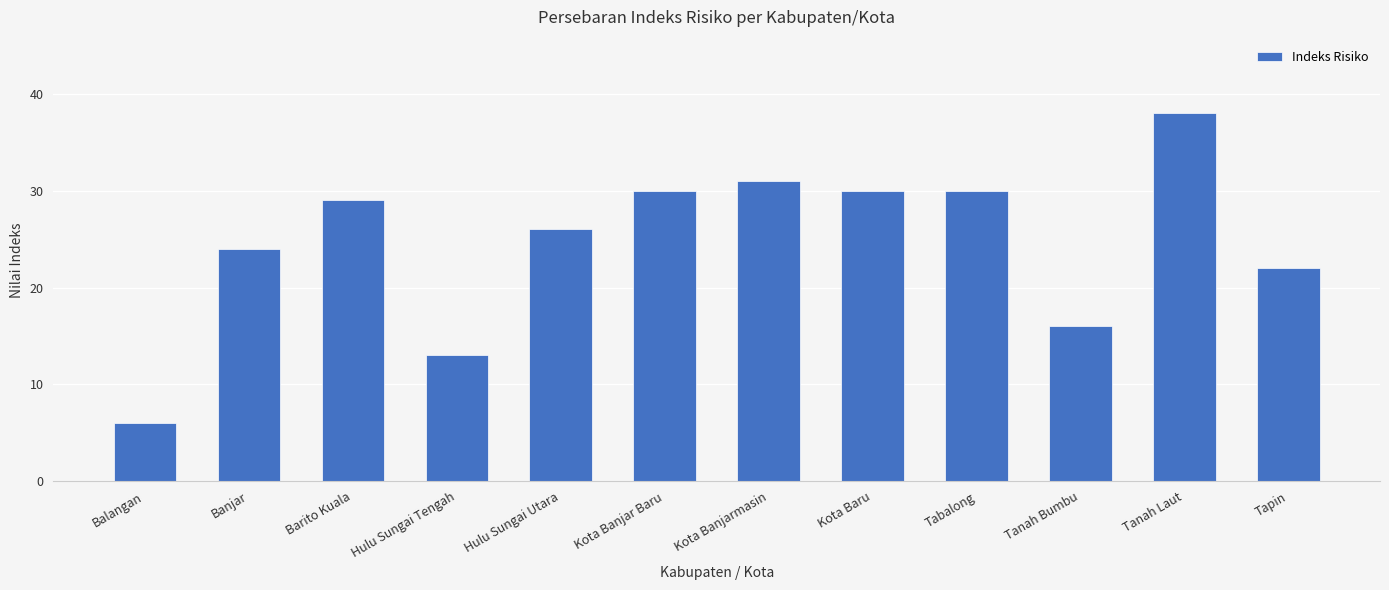

Reading left to right, extract all data points from this chart.

6	24	29	13	26	30	31	30	30	16	38	22